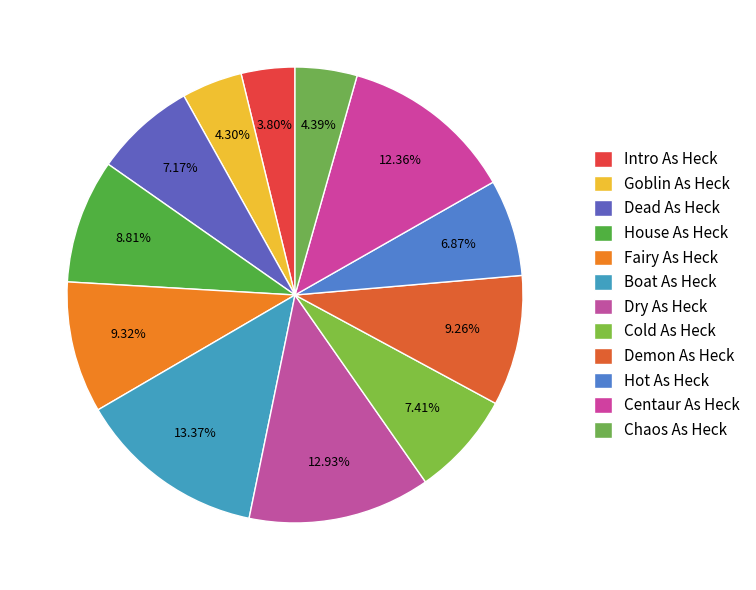

To the nearest percent, what is the difference between the Fairy As Heck and Goblin As Heck slice percentages?

5%